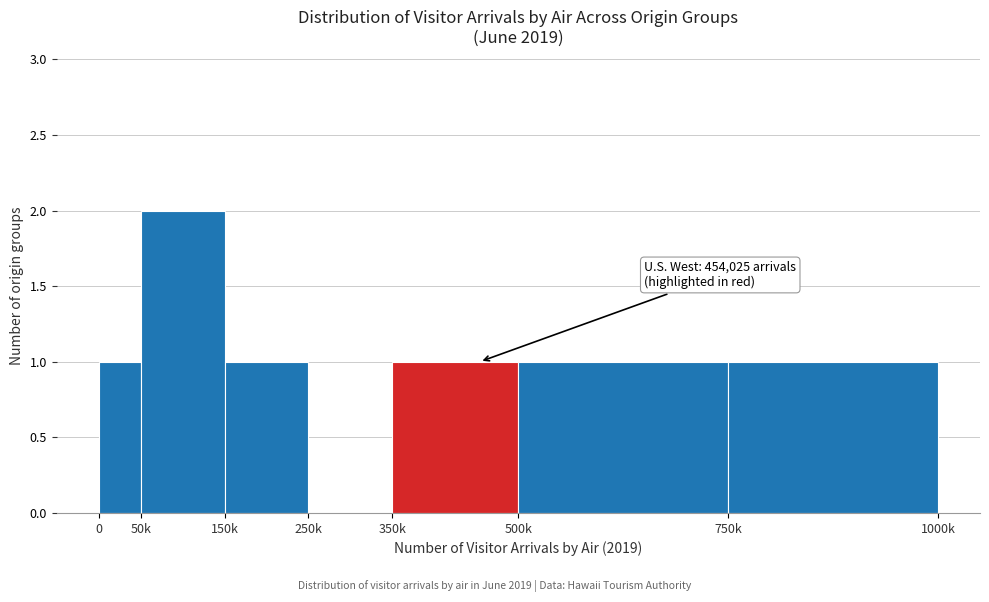

Reading right to left, transcribe all the data shown in this chart.

750k=1	500k=1	350k=1	250k=0	150k=1	50k=2	0=1